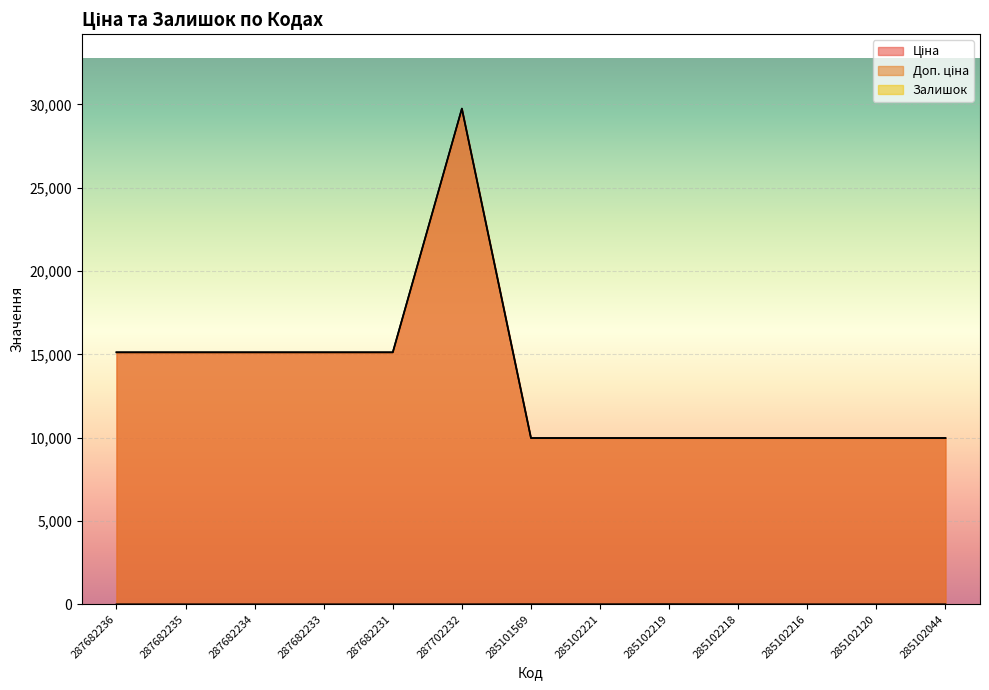

The value of Доп. ціна at 285102219 is 16570.1. True or false?

False